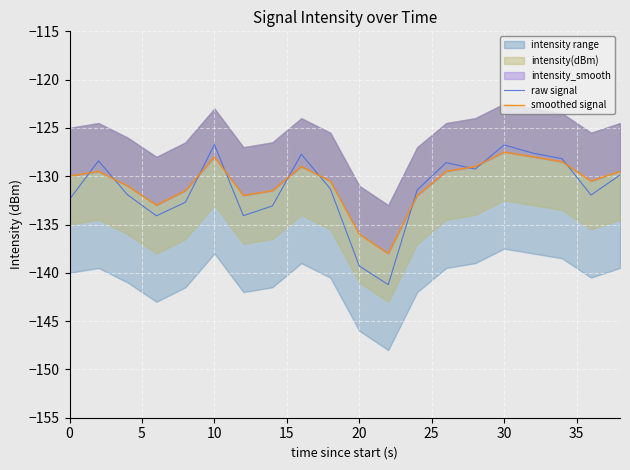

What is the sum of all raw signal values?

-2626.6